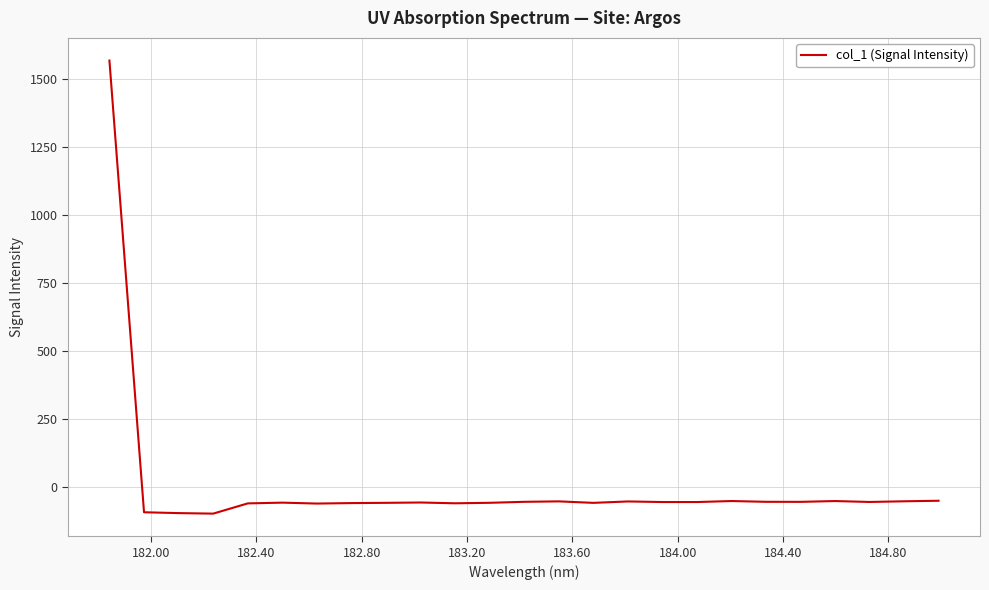

What is the difference between the maximum and minimum values?

1667.7